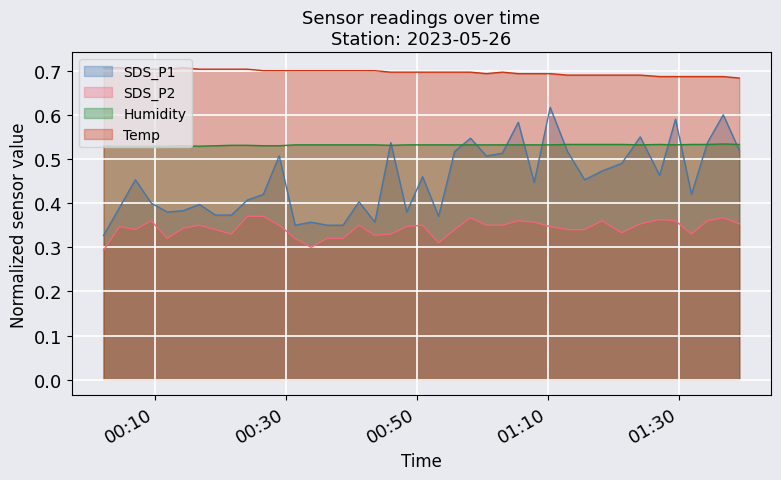

Is it true that Humidity equals 0.7 at 2023/05/26 01:26:59?

False